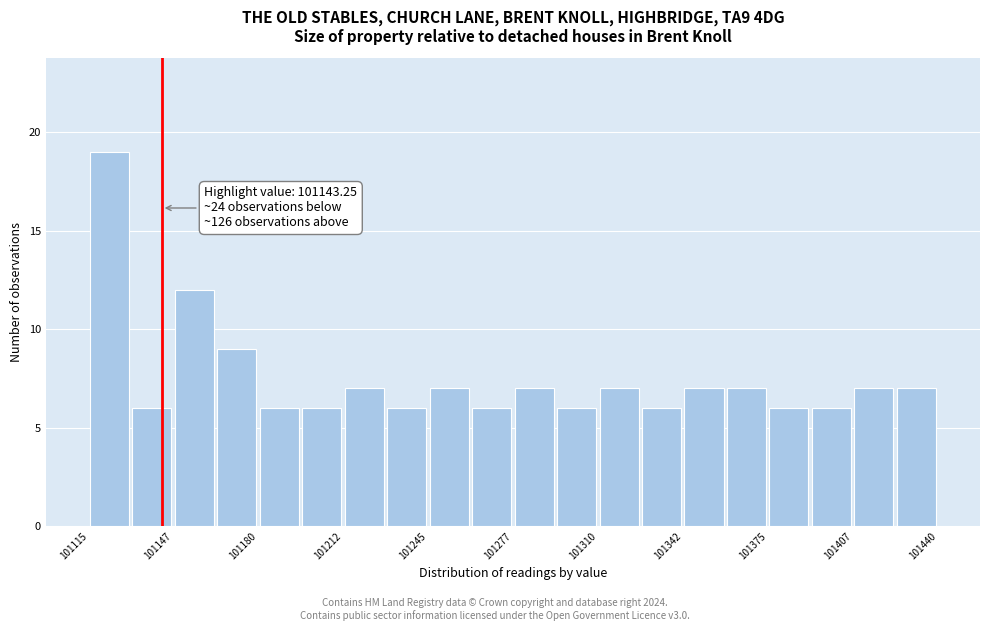

Read against the x-axis, roughly where is the centre of the tallest bar?

101125